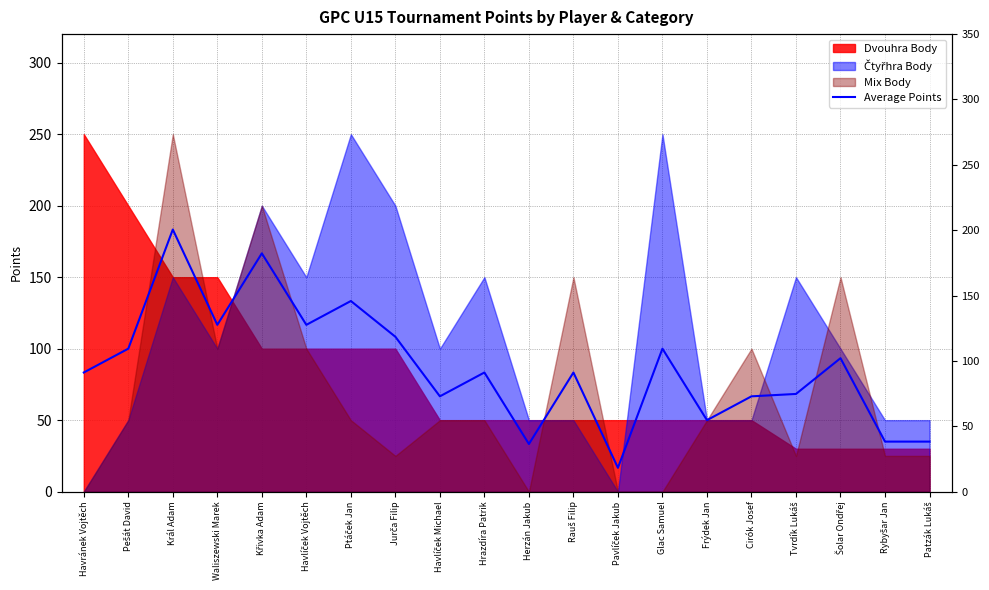

What is the label of the 3rd point from the right?

Šolar Ondřej